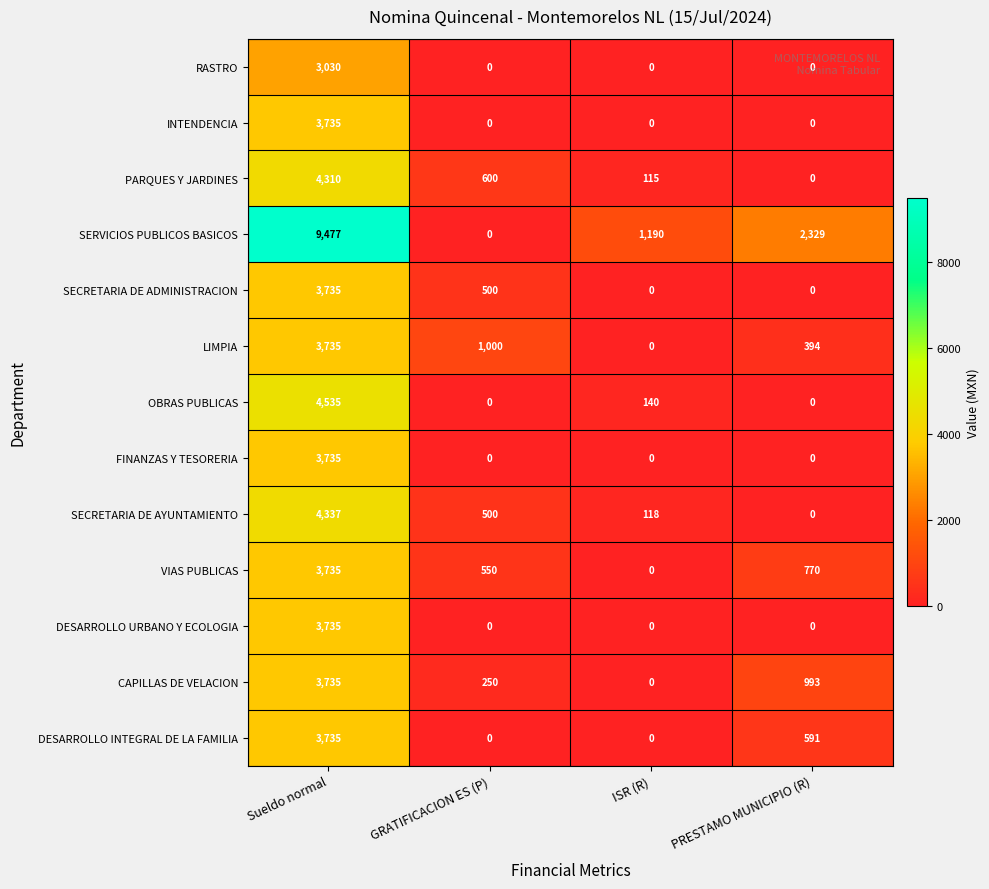

Which series has the largest total across all categories?

SERVICIOS PUBLICOS BASICOS